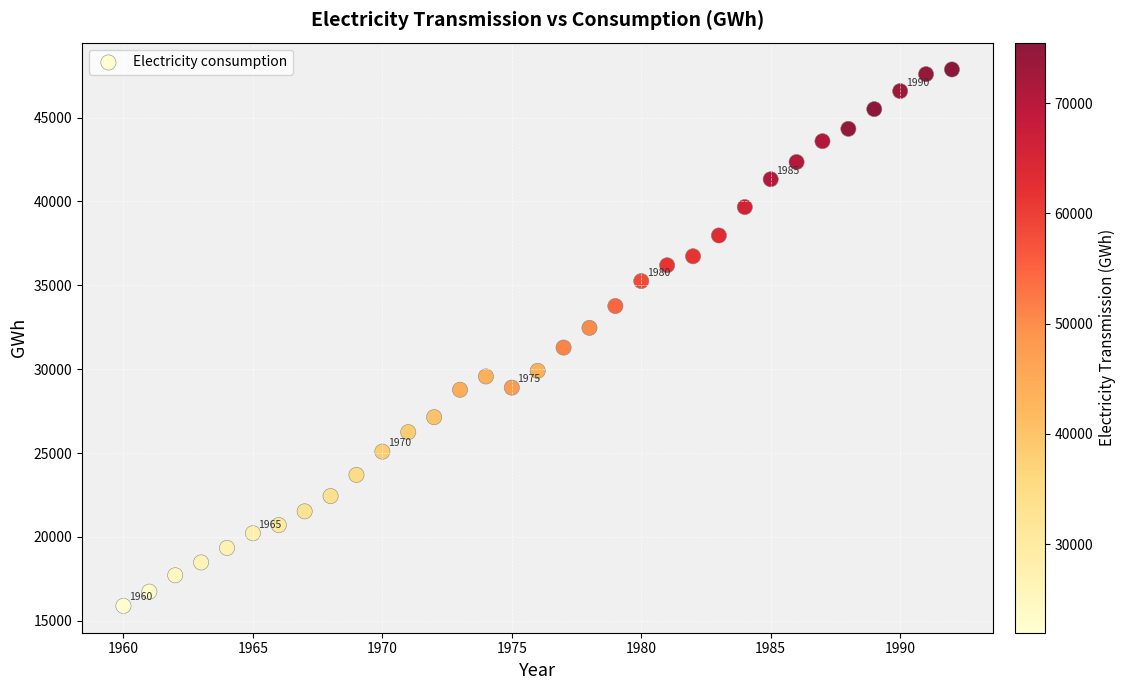

What is the range of X values (max minus min)?

32